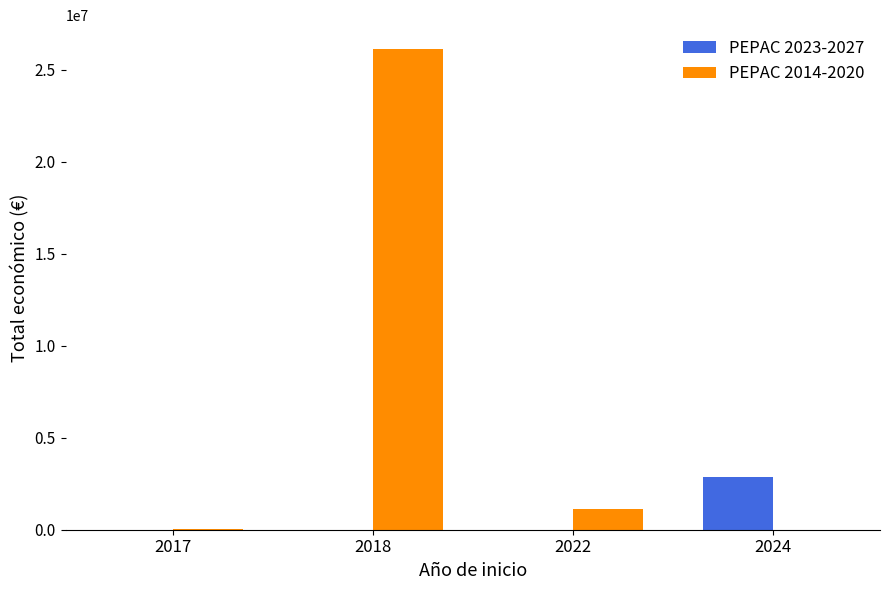

How many distinct data groups are displayed?

2